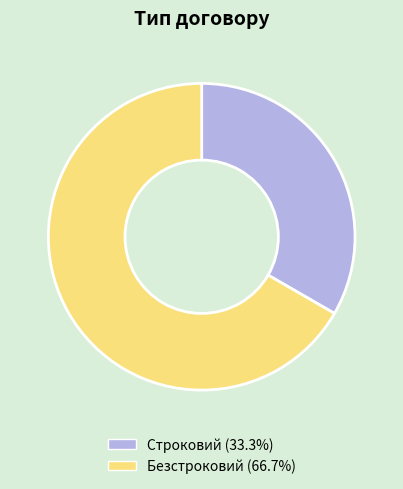

What is the ratio of the value at Строковий to the value at Безстроковий?

0.5